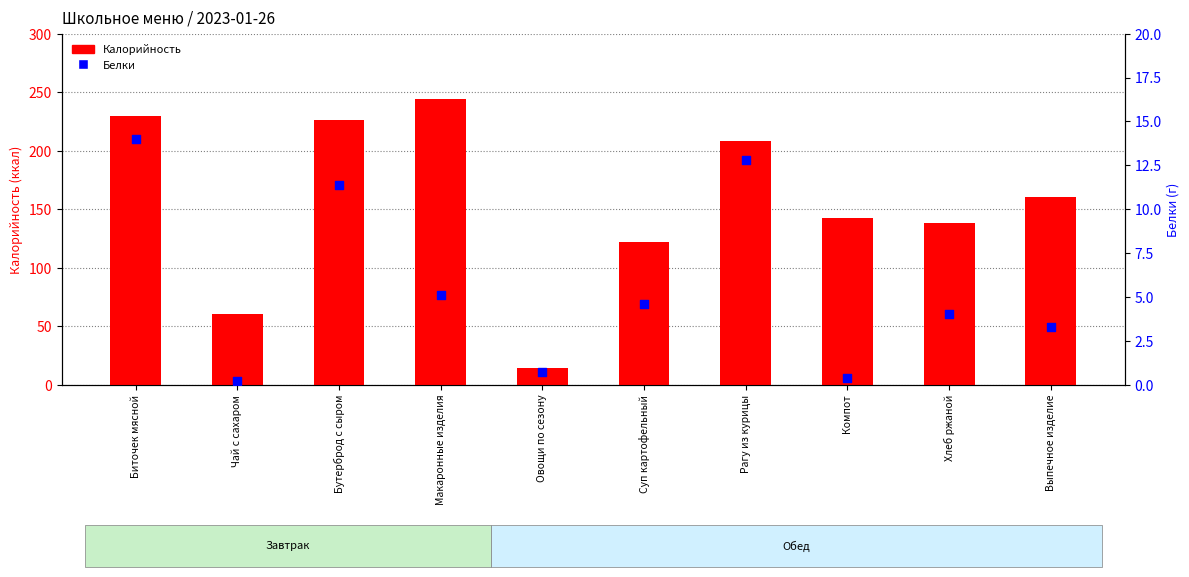

Which series reaches the minimum Y coordinate?

Белки